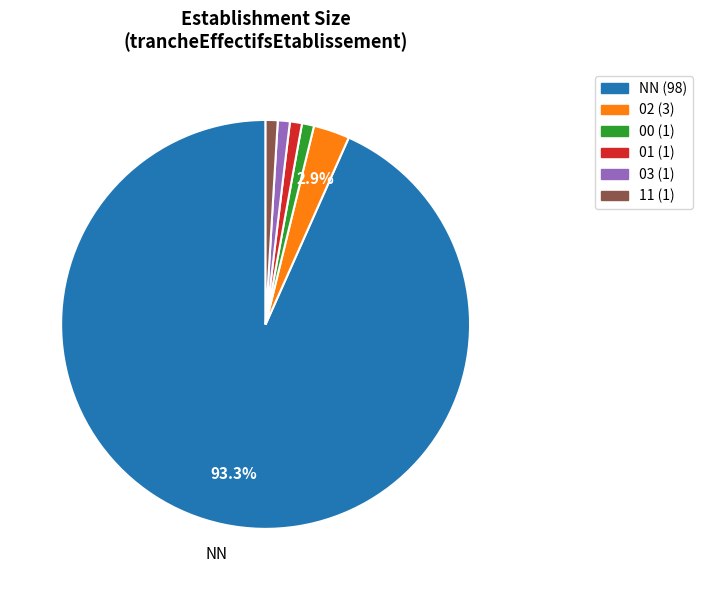

How much of the chart is everything except 02?

97.1%